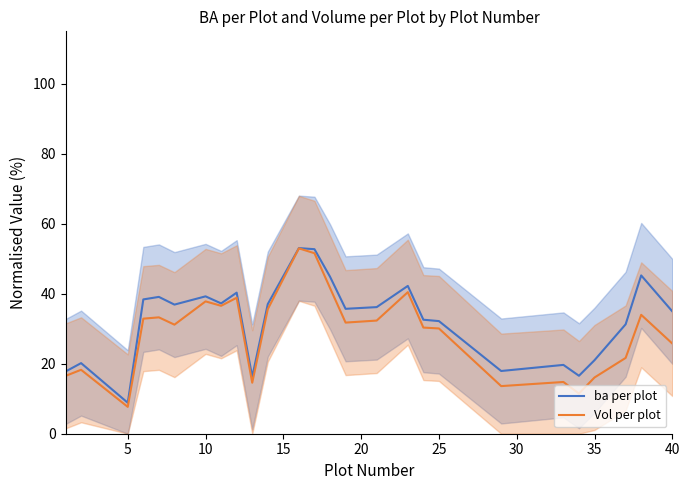

Count the number of categories in the chart.

26